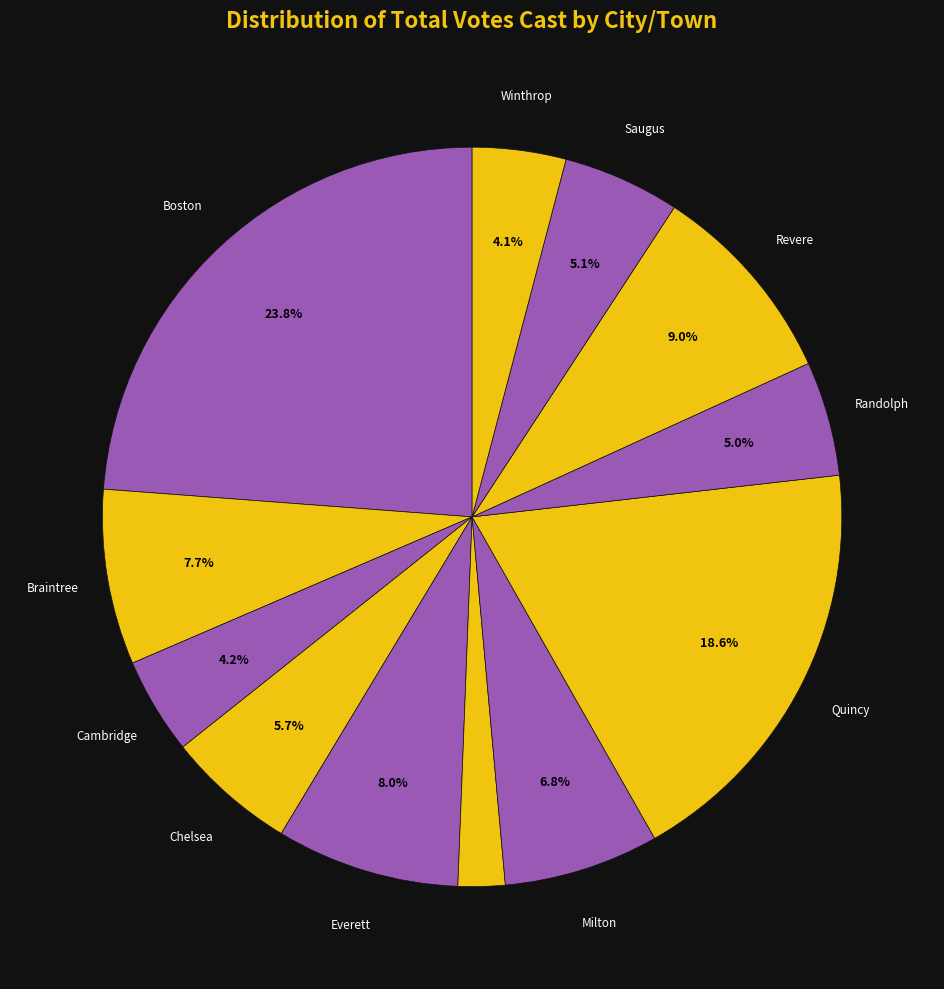

How many slices are in this pie chart?

12